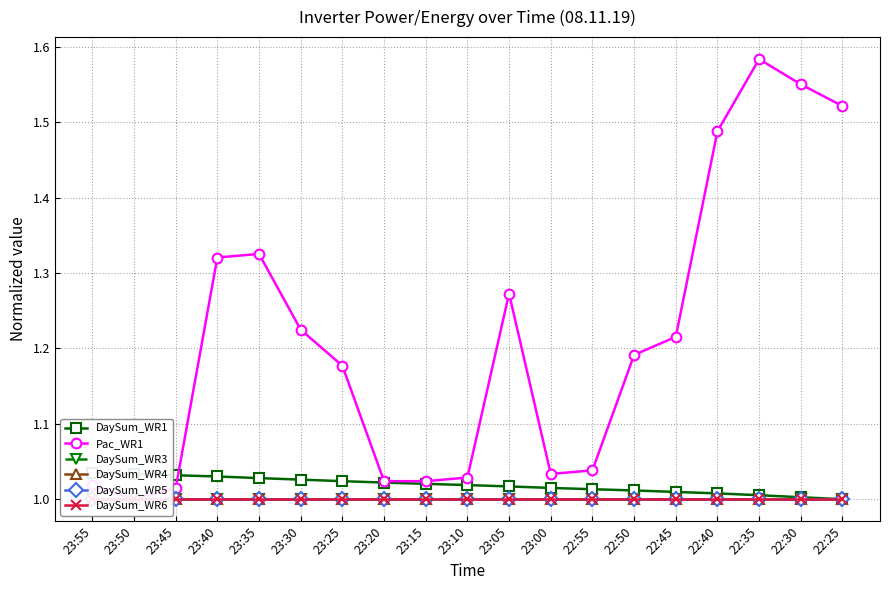

What is the lowest value of the DaySum_WR4 series?

1.0